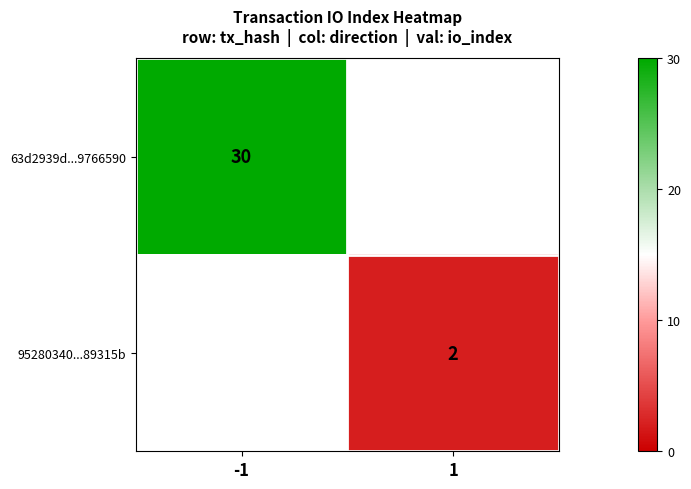

The value of 63d2939d...9766590 at -1 is 30. True or false?

True